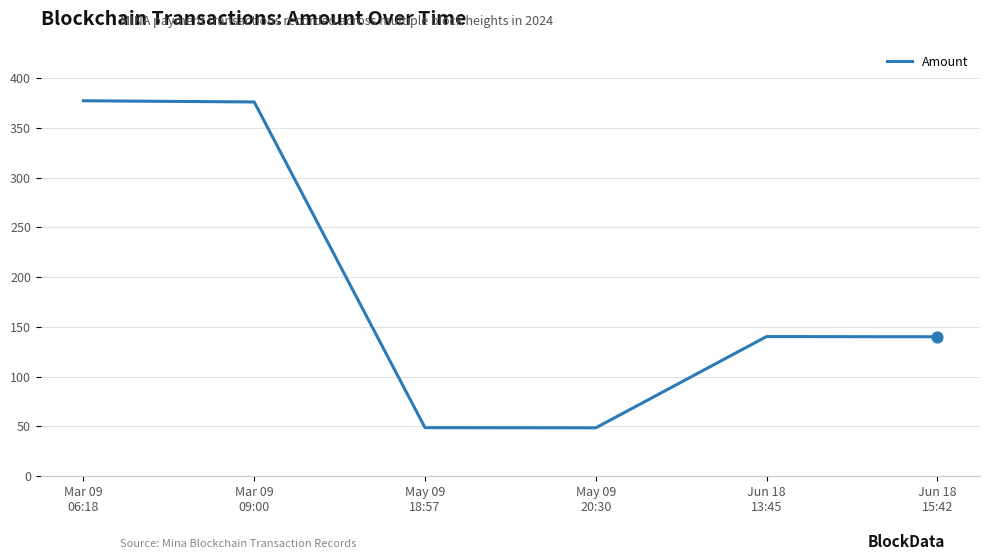

Approximately how many times larger is the value at May 09
18:57 compared to Jun 18
15:42?

0.3